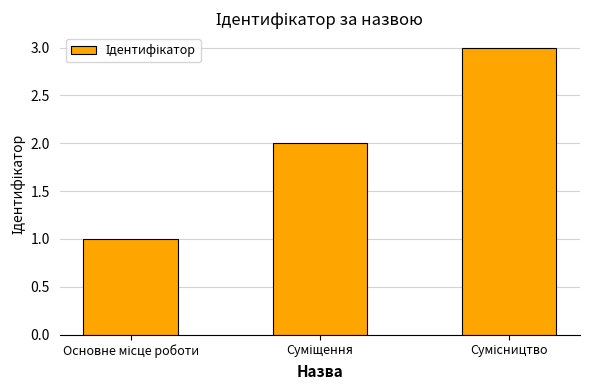

What is the sum of all values?

6